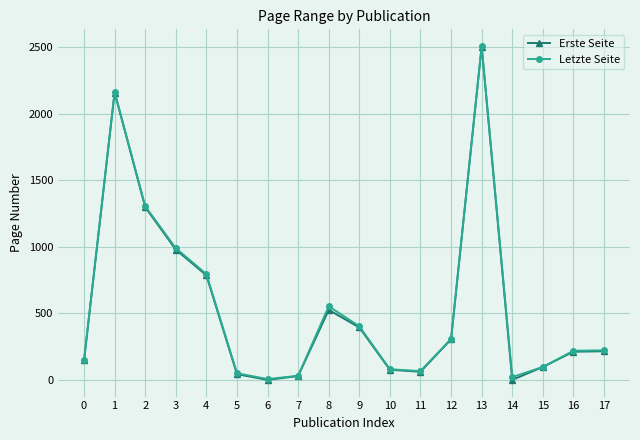

What is the greatest value displayed?

2510